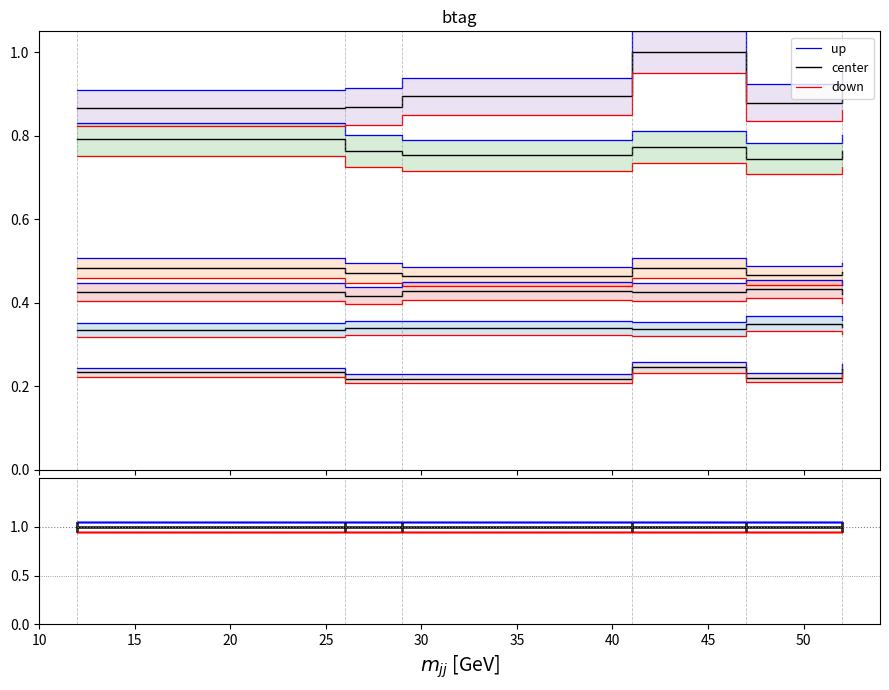

The value of down at 35 is 1.5. True or false?

False